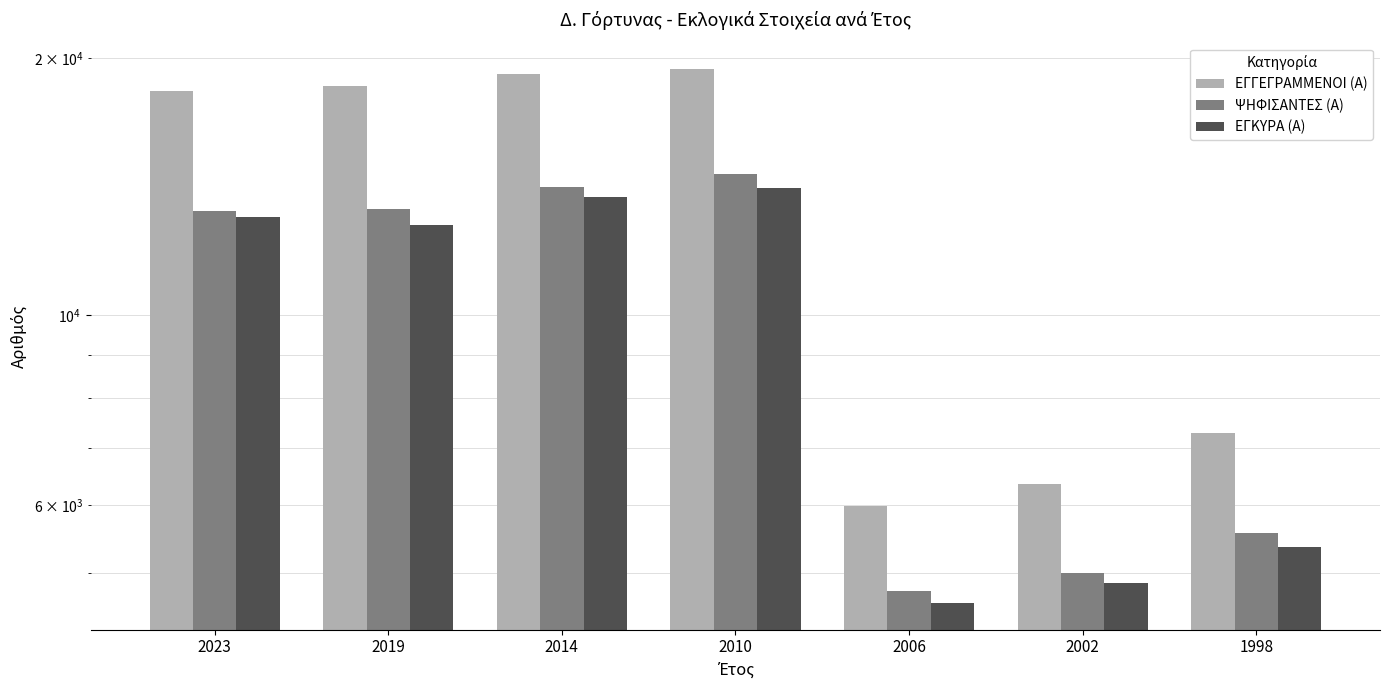

What is the value of the ΕΓΚΥΡΑ (Α) bar at the 2nd from the left?

12772